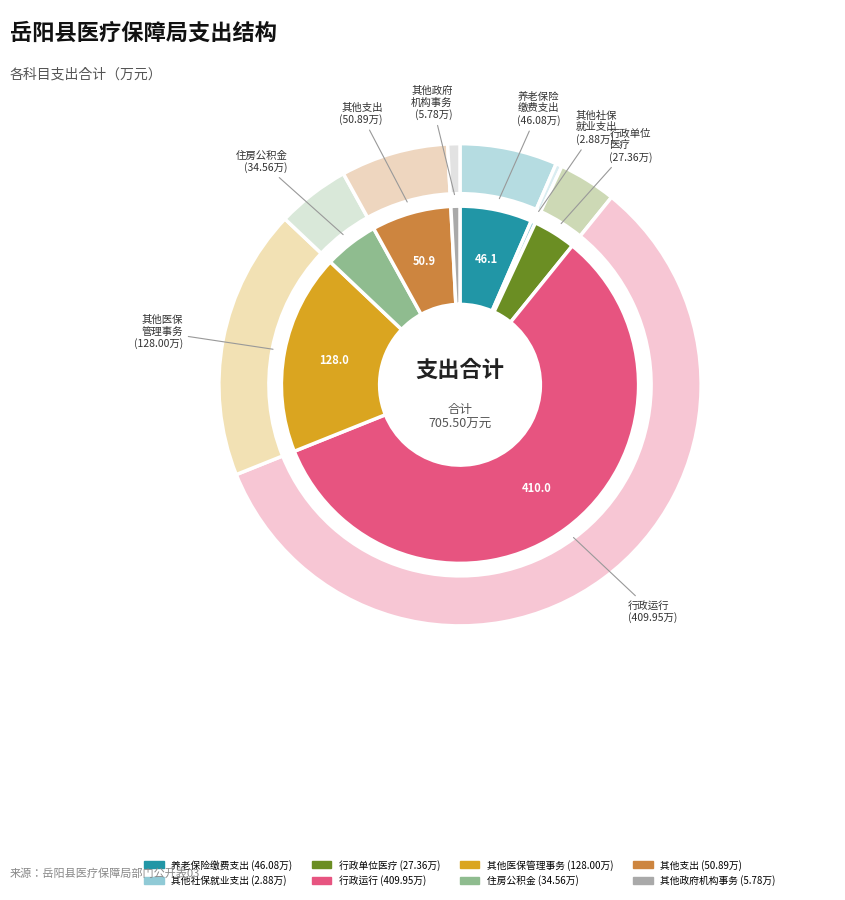

Rank the categories by value from highest to lowest.

行政运行, 其他医疗保障管理事务支出, 其他支出, 机关事业单位基本养老保险缴费支出, 住房公积金, 行政单位医疗, 其他政府办公厅（室）及相关机构事务支出, 其他社会保障和就业支出